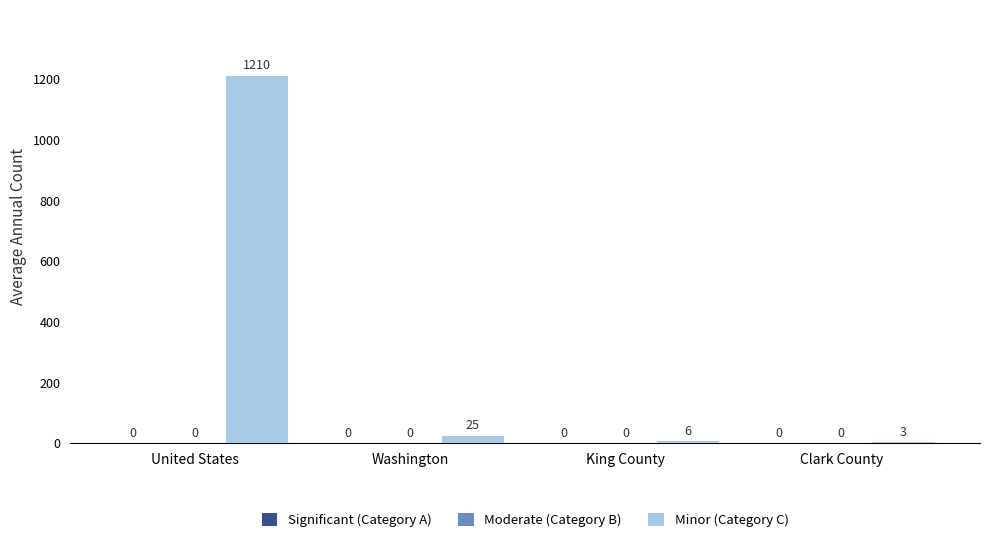

Reading right to left, list all the values displayed in this chart.

Significant (Category A): Clark County=0	King County=0	Washington=0	United States=0
Moderate (Category B): Clark County=0	King County=0	Washington=0	United States=0
Minor (Category C): Clark County=3	King County=6	Washington=25	United States=1210